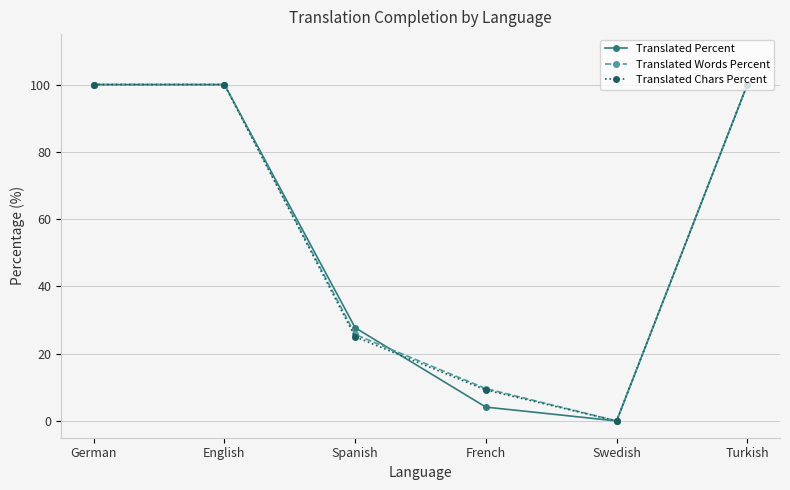

Is it true that Translated Percent equals 144.3 at Turkish?

False